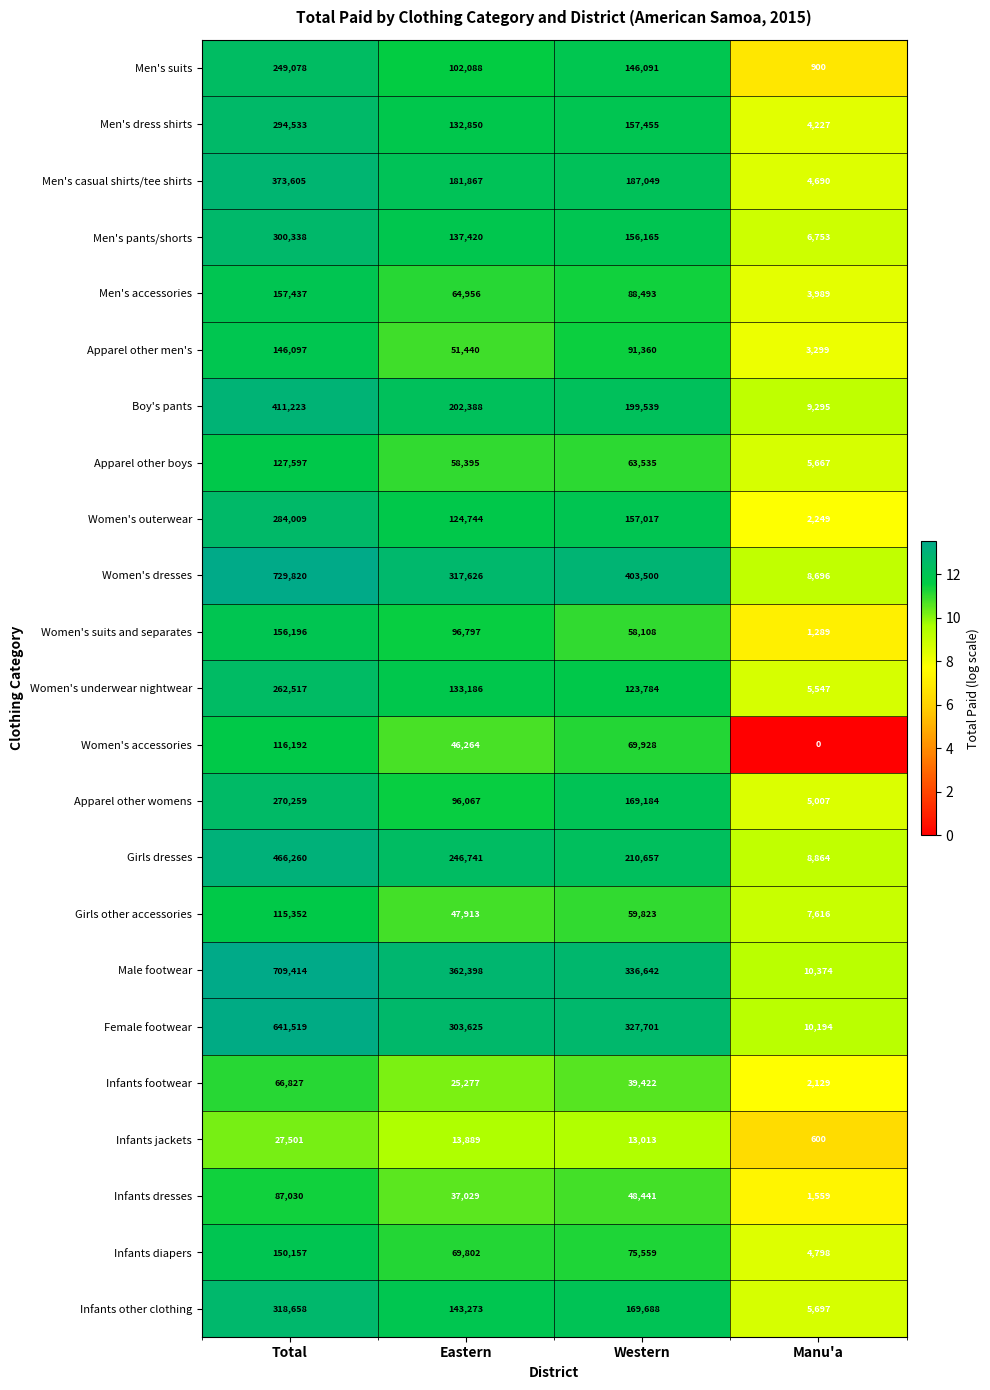

What is the difference between the maximum and minimum values in the Infants dresses series?

85471